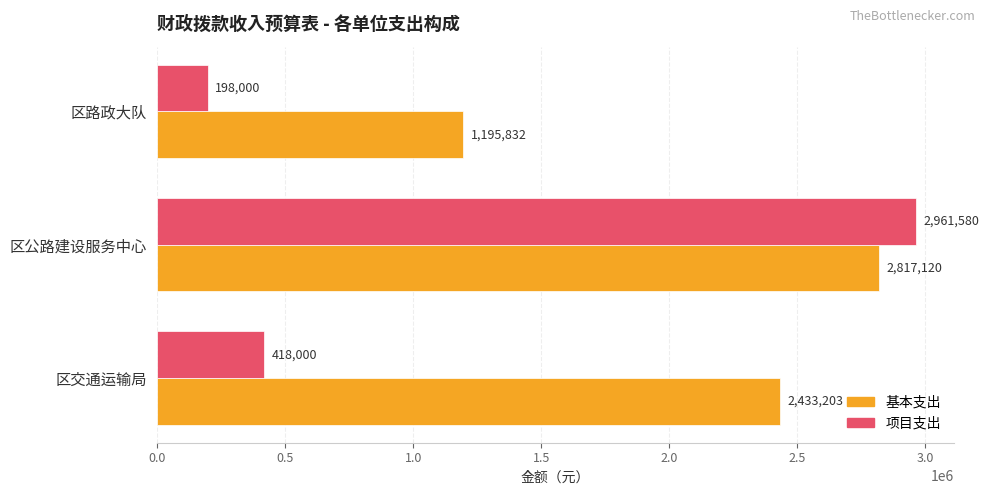

What is the difference between the 项目支出 values at 区公路建设服务中心 and 区交通运输局?

2543580